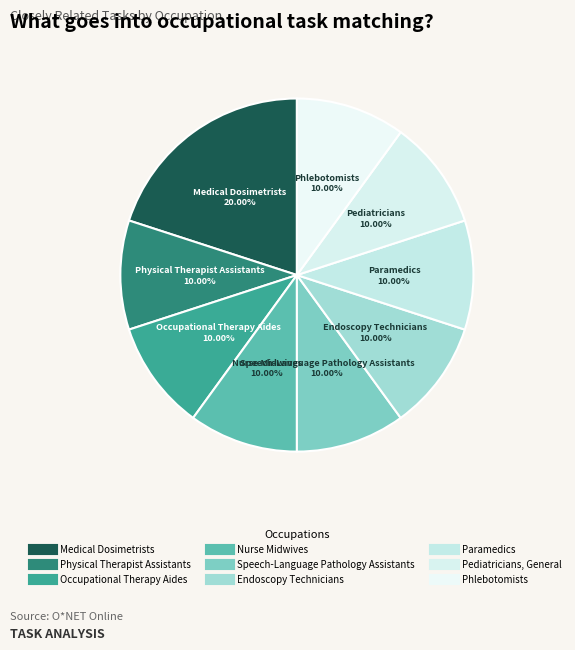

True or false: Paramedics accounts for 22% of the total.

False